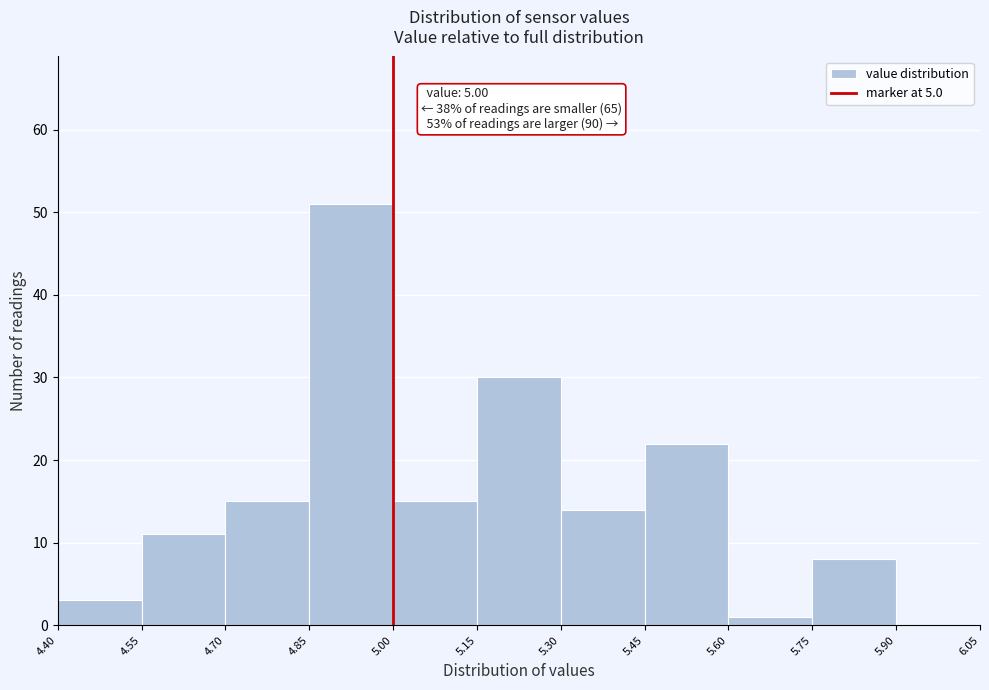

Over which range of the x-axis is the bar tallest?

4.85 to 5.00